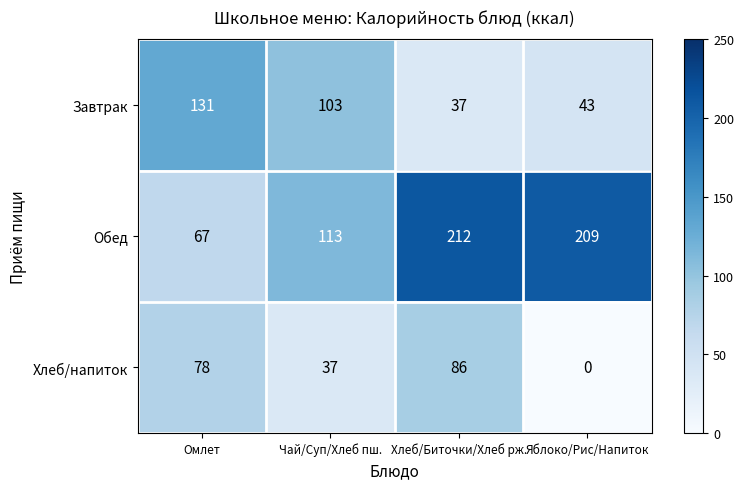

What value does the Завтрак series have at Хлеб/Биточки/Хлеб рж., to the nearest 5?

35